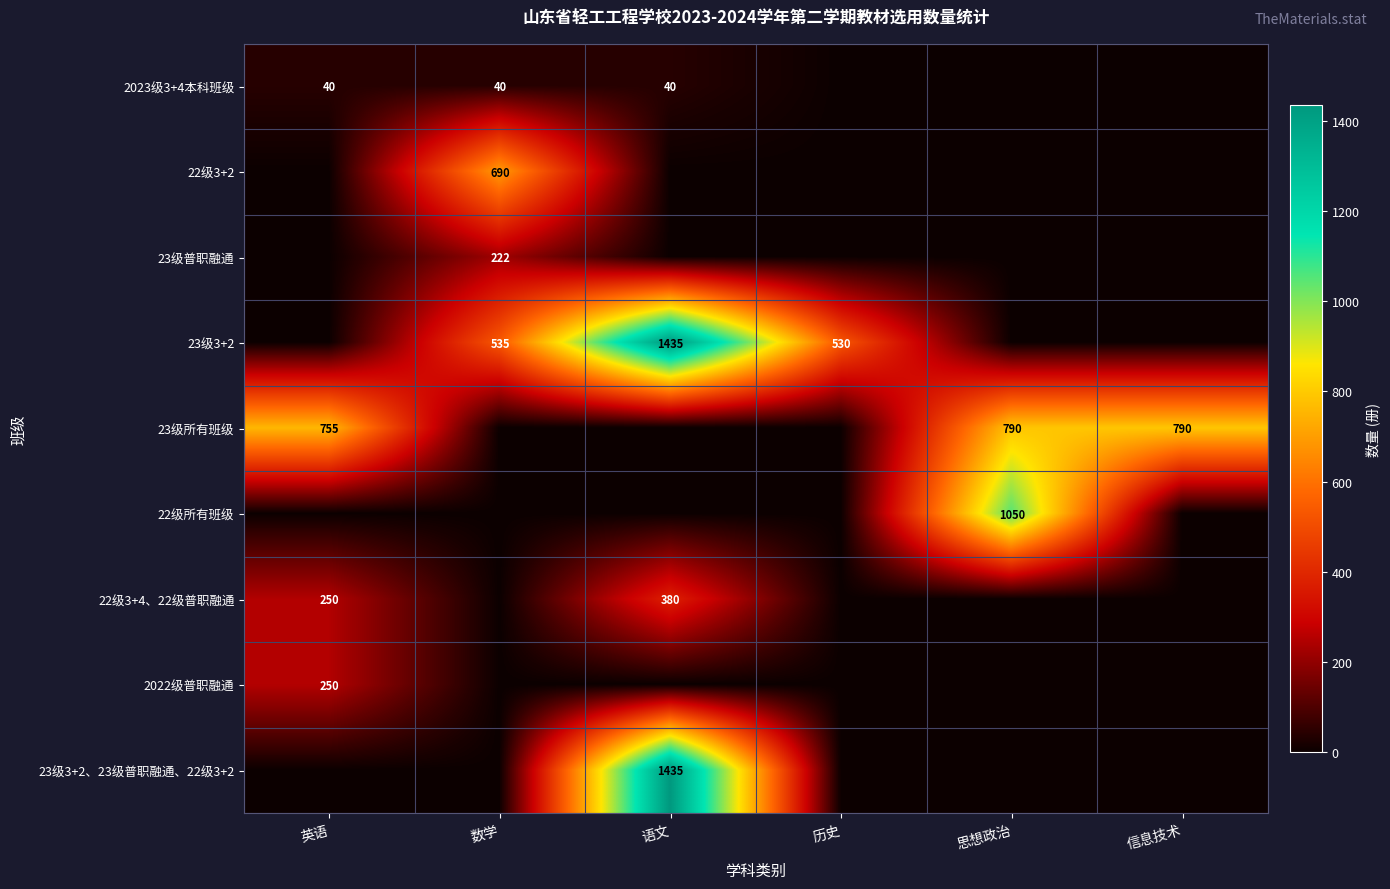

Count the 2023级3+4本科班级 values in the range 0 to 40.

6